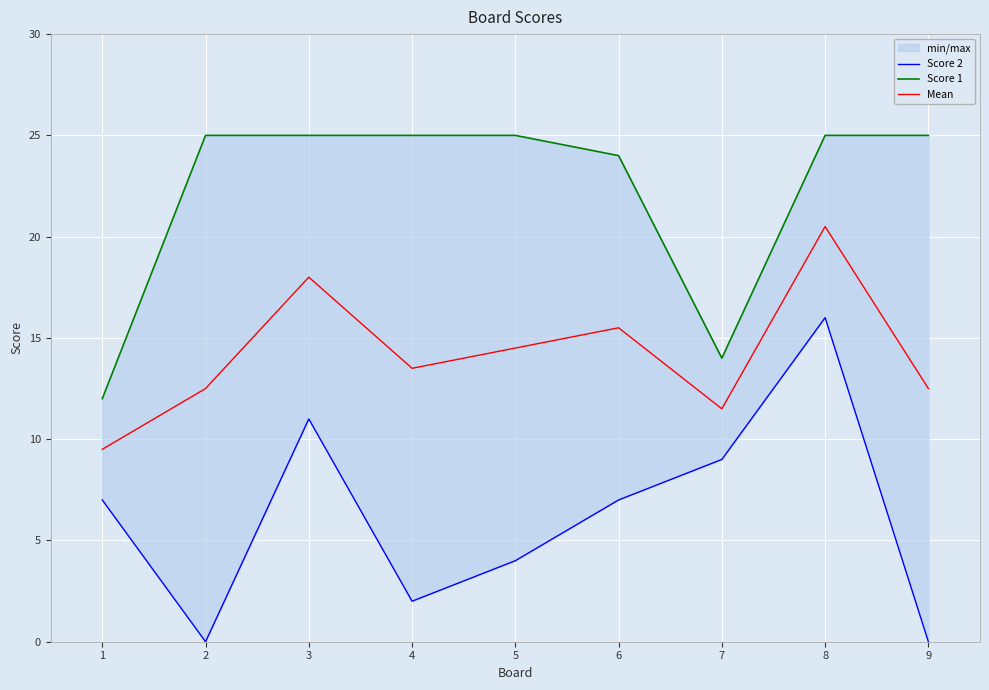

At how many categories does at least one series exceed 0?

9